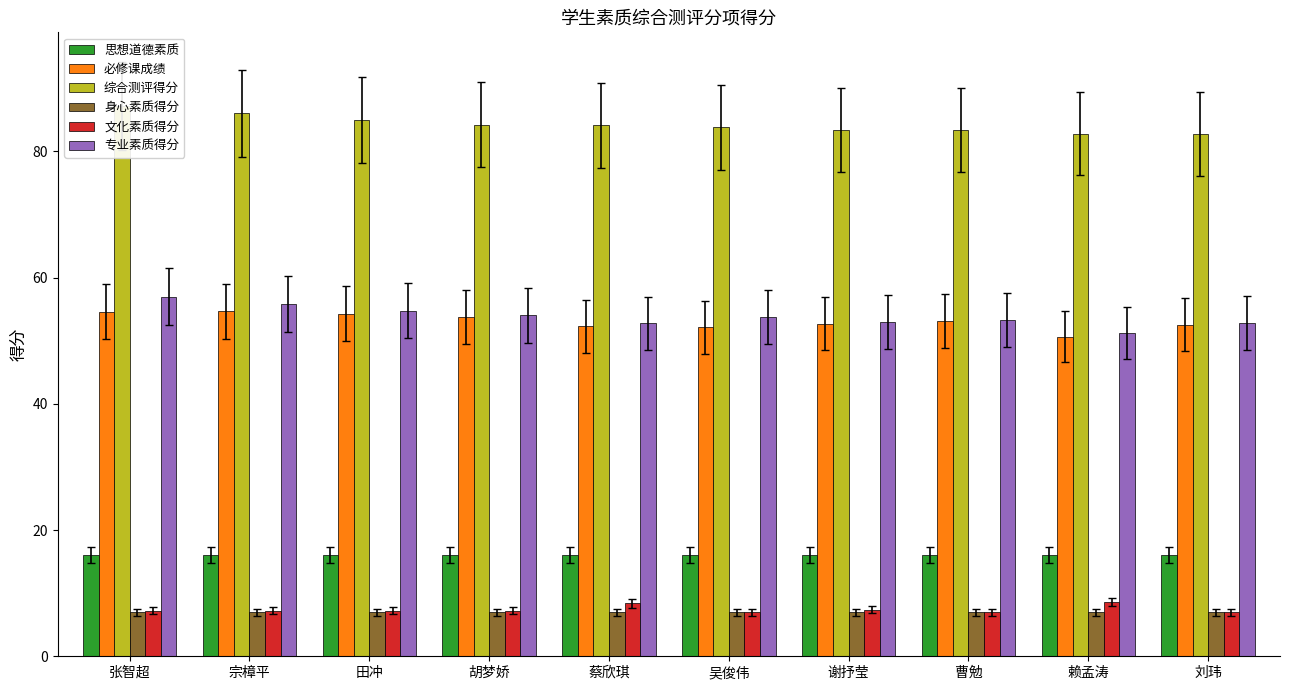

What is the value of the 身心素质得分 bar at the 6th from the left?

7.0